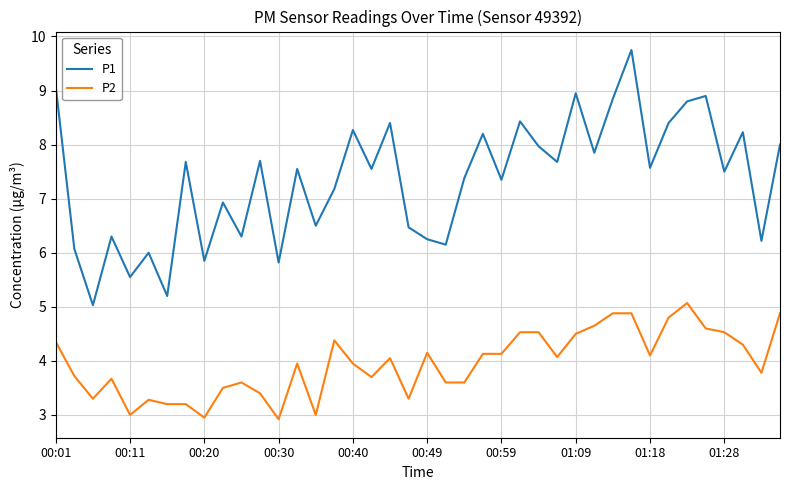

What is the highest value of the P2 series?

5.1